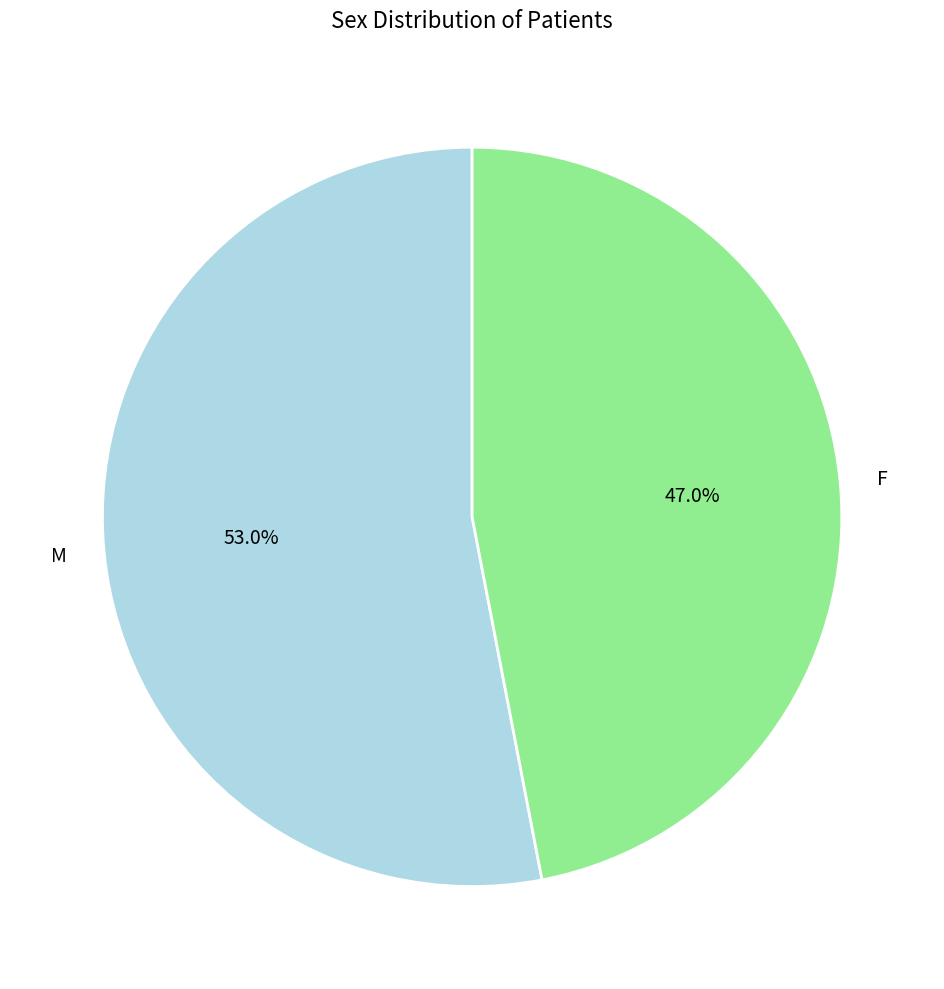

Is it true that F is 47% of the pie?

True